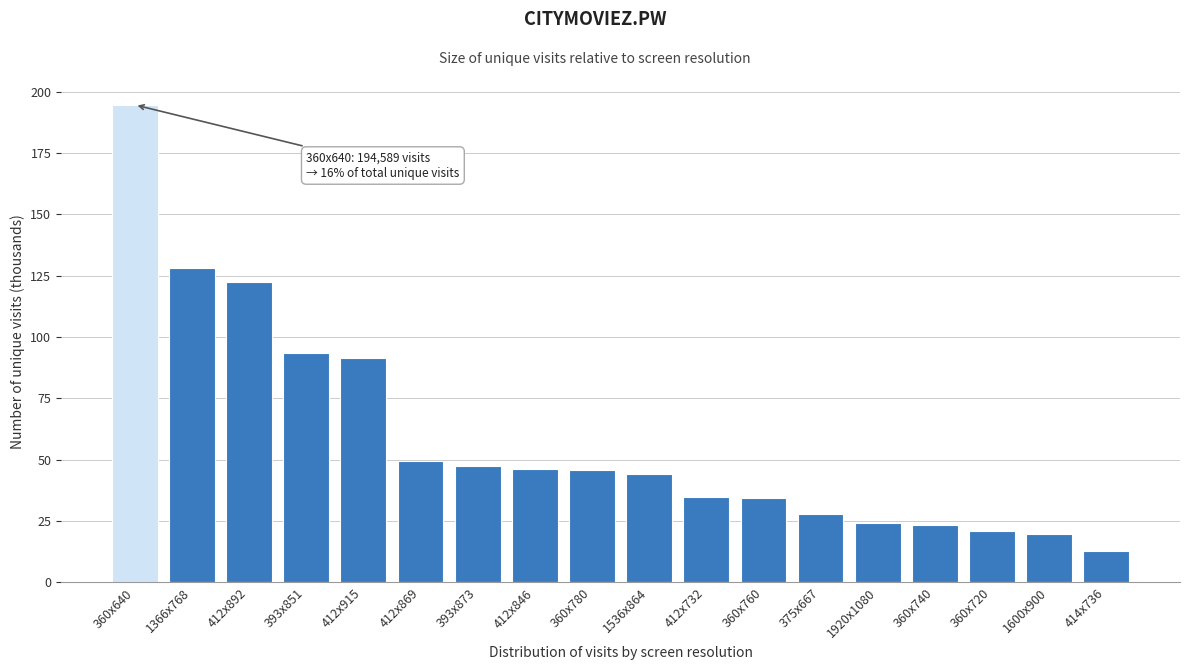

Which category has the lowest value across all series?

414x736